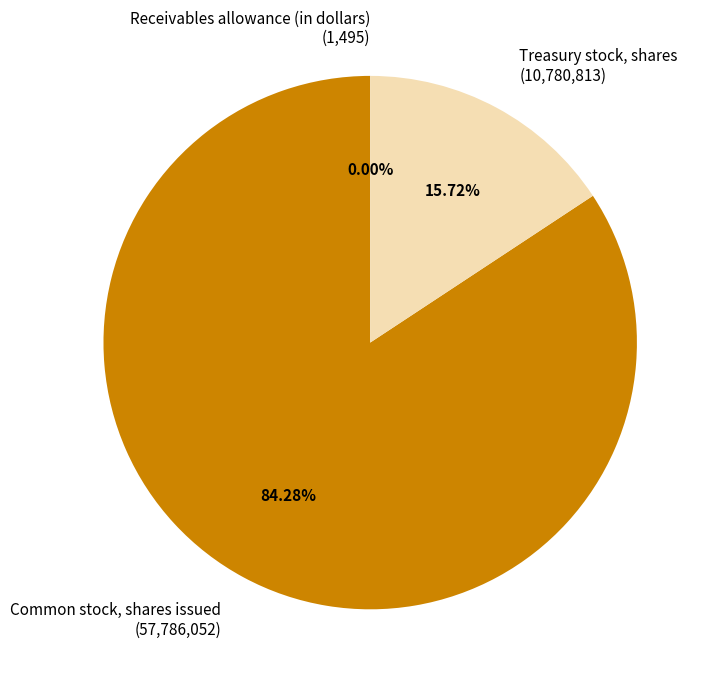

Which has a higher value, Common stock, shares issued (57,786,052) or Treasury stock, shares (10,780,813)?

Common stock, shares issued (57,786,052)